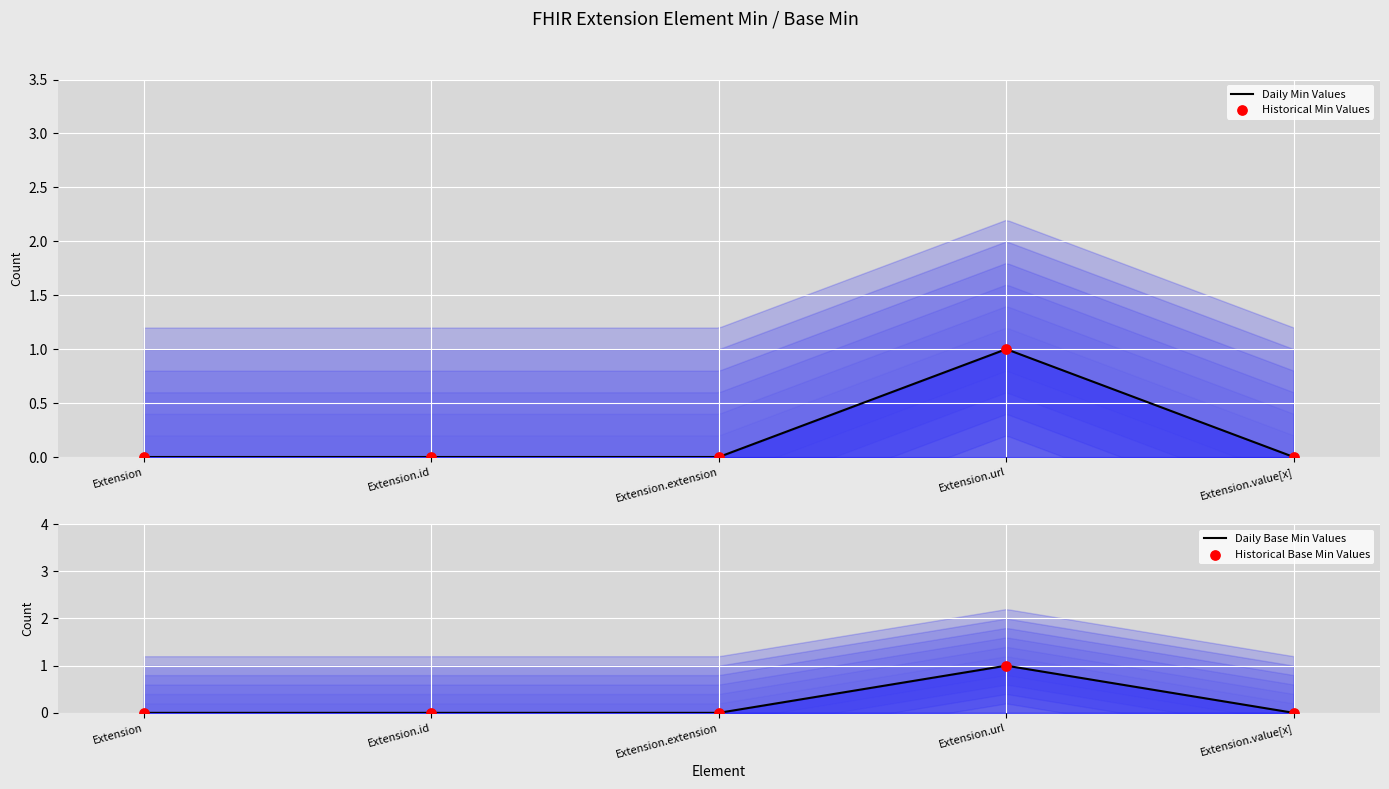

Which series contains the highest Y value?

Min